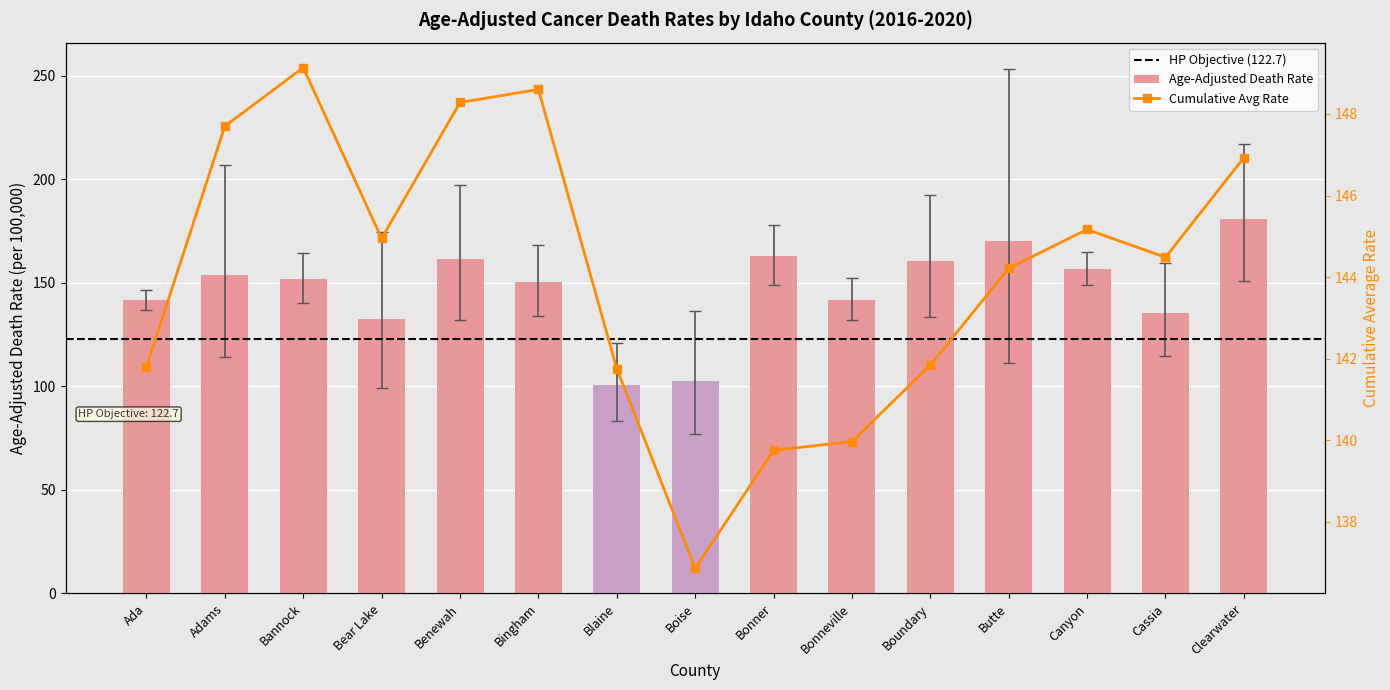

What is the value of the Upper CI bar at the 8th from the left?

136.5